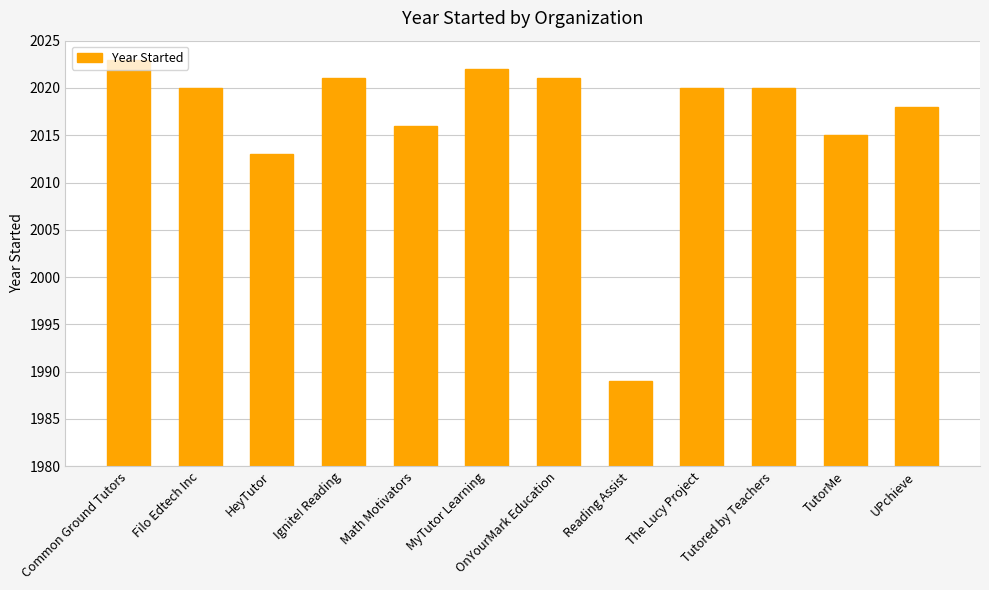

Reading right to left, transcribe all the data shown in this chart.

UPchieve=2018	TutorMe=2015	Tutored by Teachers=2020	The Lucy Project=2020	Reading Assist=1989	OnYourMark Education=2021	MyTutor Learning=2022	Math Motivators=2016	Ignite! Reading=2021	HeyTutor=2013	Filo Edtech Inc=2020	Common Ground Tutors=2023